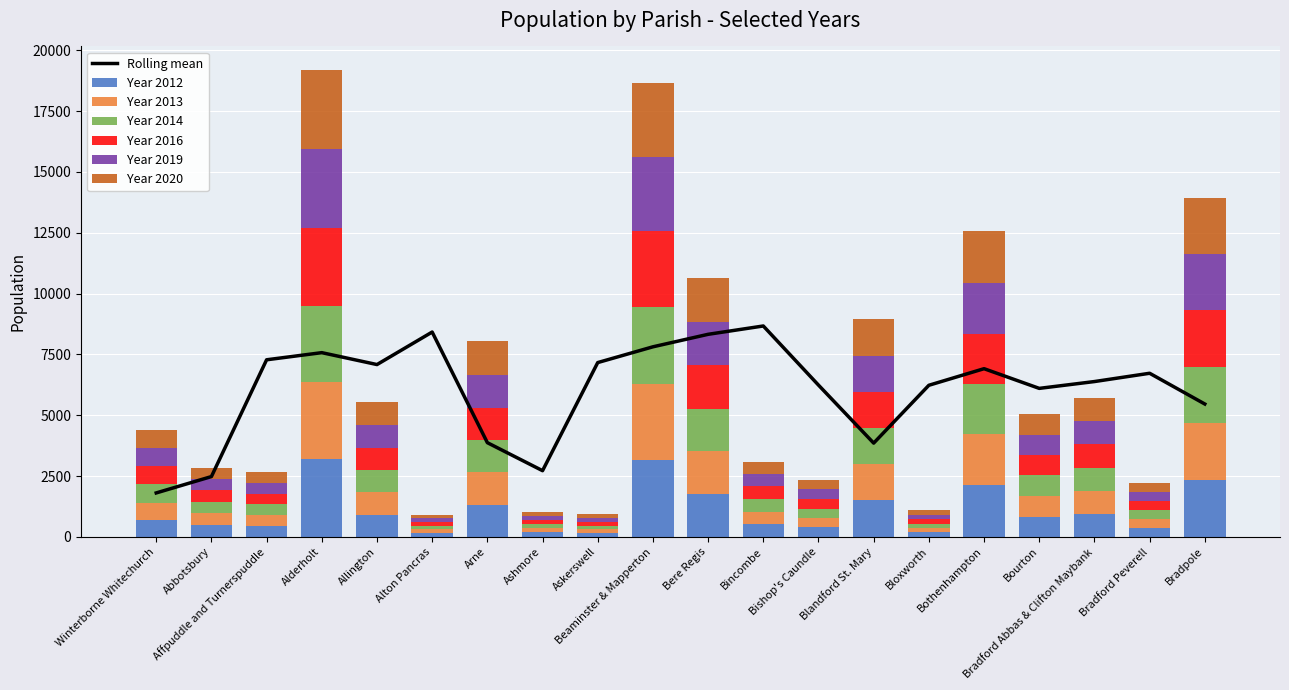

What is the sum of the Year 2012 values at Bishop's Caundle and Arne?

1717